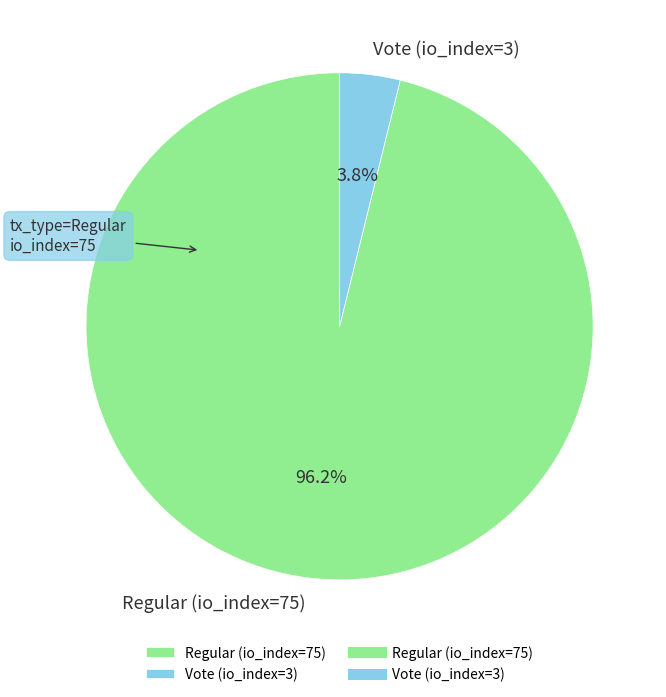

Does Regular (io_index=75) account for over 50% of the chart?

Yes